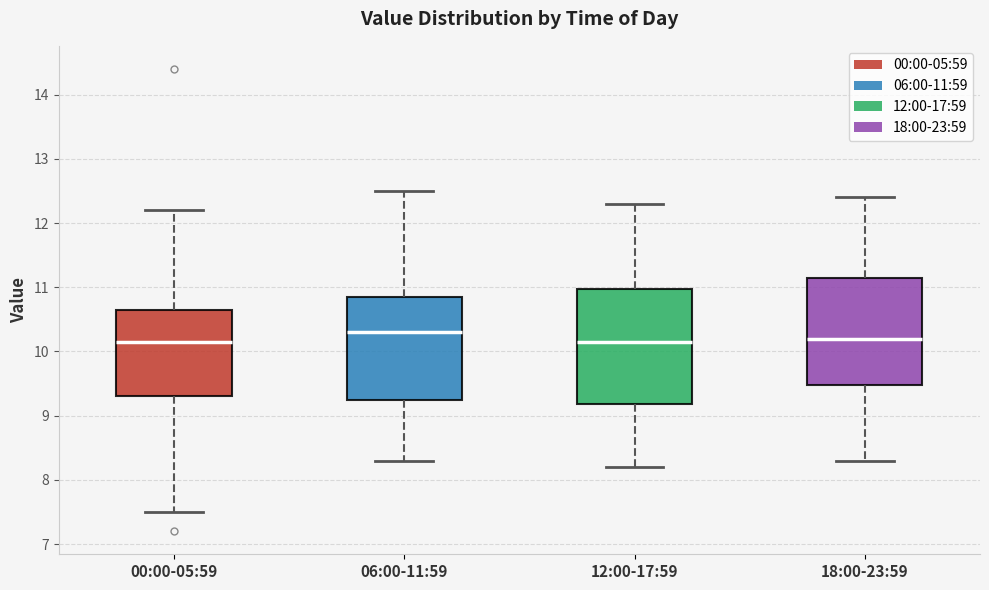

Where does the upper whisker of the box for 06:00-11:59 end on the y-axis? The values are not printed on the chart, so give them approximately, as read against the axis.

12.5